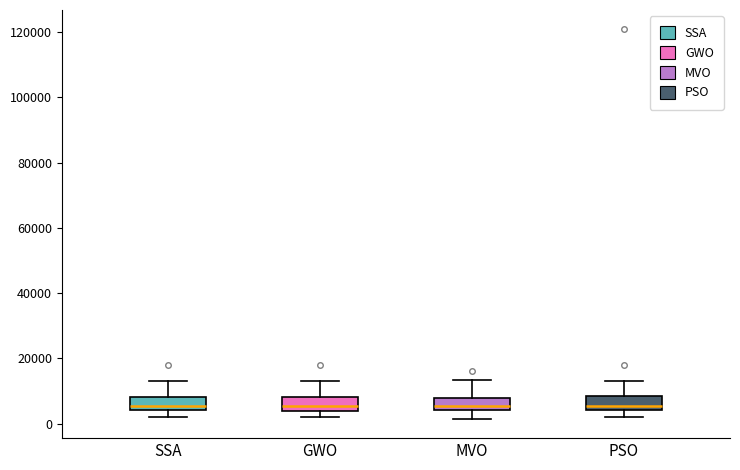

Reading left to right, read every box against the y-axis: the position of its median line, the range the box covers, and the ends of its whiskers. The values are not printed on the chart, so give them approximately, as read against the axis.

SSA: median 6000, box 4000 to 8000, whiskers 2000 to 14000
GWO: median 6000, box 4000 to 8000, whiskers 2000 to 14000
MVO: median 6000, box 4000 to 8000, whiskers 2000 to 14000
PSO: median 6000, box 4000 to 8000, whiskers 2000 to 14000